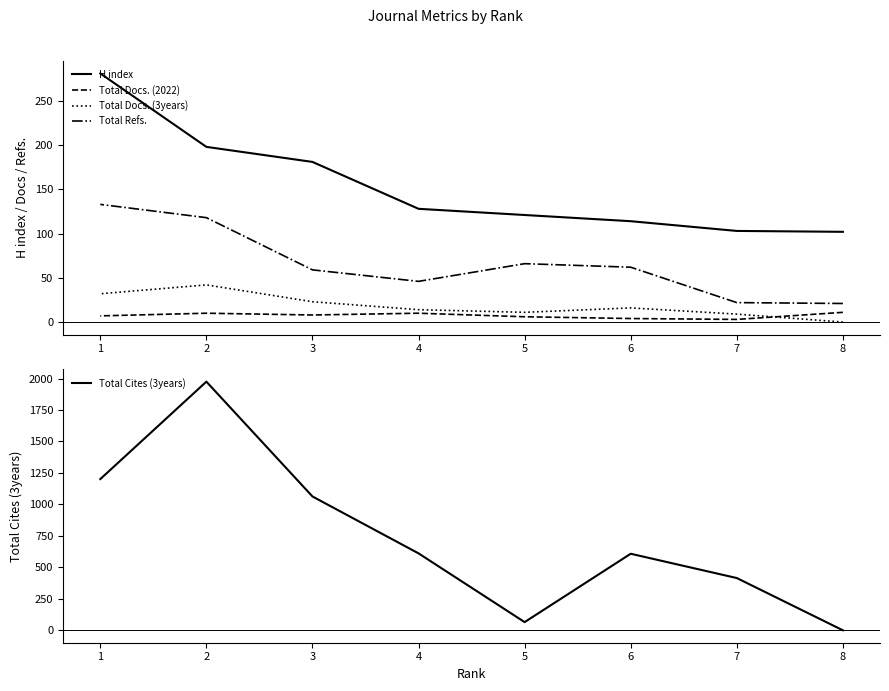

At 3, list the series in order from smallest to largest.

Total Docs. (2022), Total Docs. (3years), Total Refs., H index, Total Cites (3years)